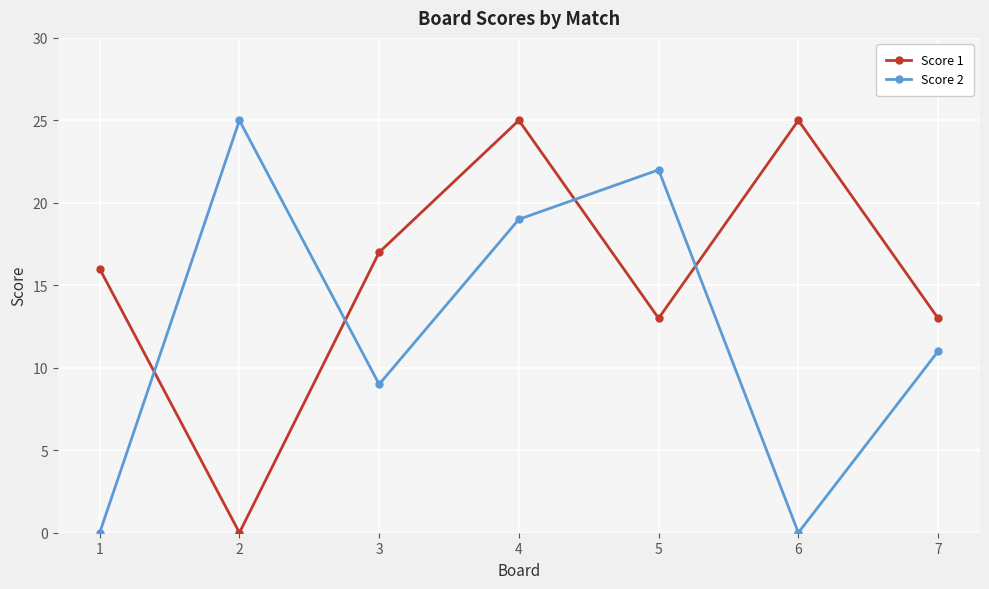

What is the difference between the maximum and minimum values in the Score 1 series?

25